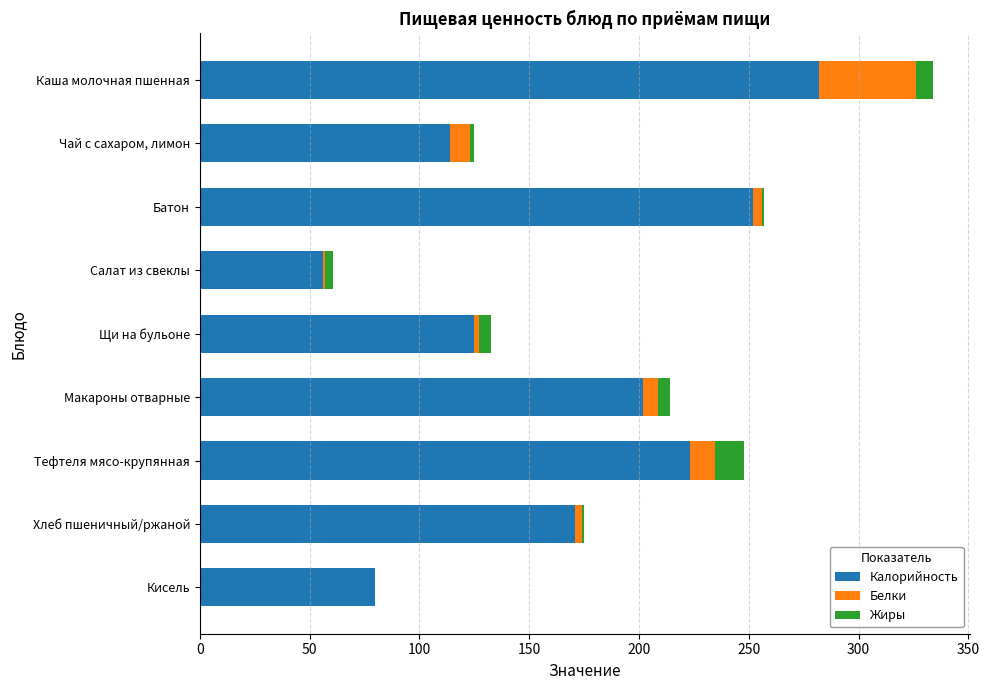

At which category is the sum across all series the highest?

Каша молочная пшенная